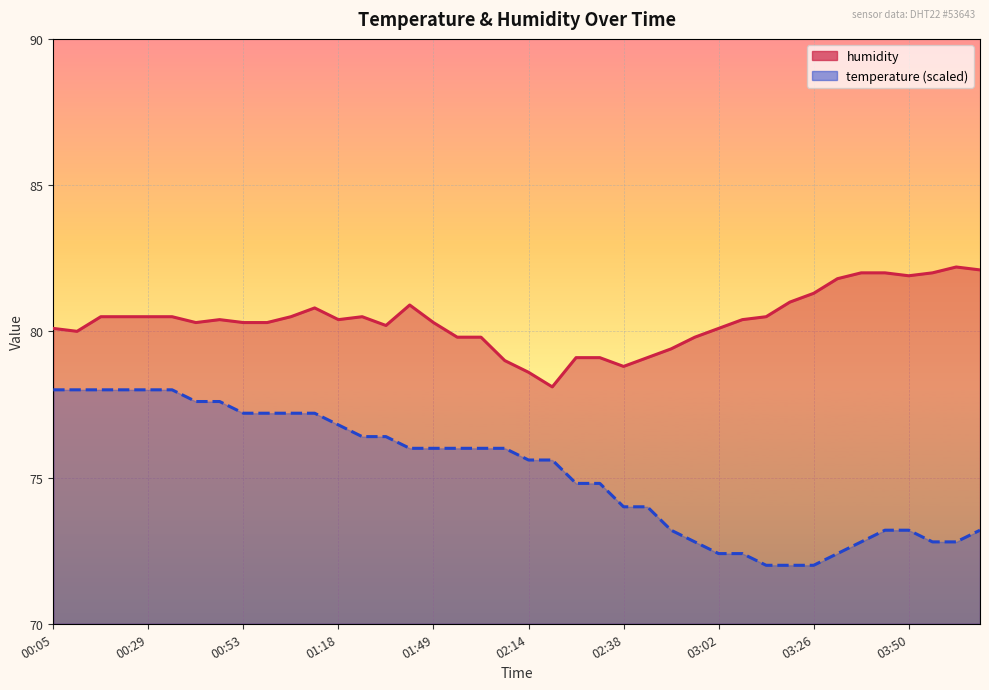

List the labels in order of humidity value, smallest first.

02:20, 02:14, 02:38, 02:07, 02:26, 02:32, 02:44, 02:50, 01:55, 02:01, 02:56, 00:11, 00:05, 03:02, 01:31, 00:41, 00:53, 01:00, 01:49, 00:47, 01:18, 03:08, 00:17, 00:23, 00:29, 00:35, 01:06, 01:25, 03:14, 01:12, 01:43, 03:20, 03:26, 03:32, 03:50, 03:38, 03:44, 03:56, 04:08, 04:02